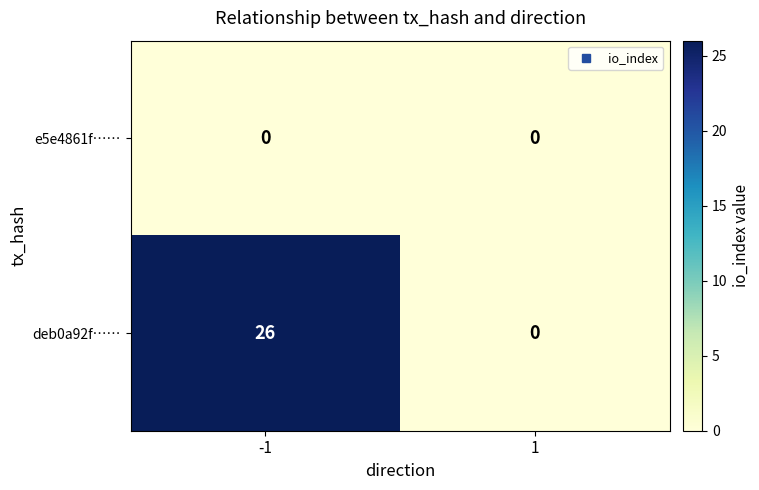

Rank the series by their average value, from highest to lowest.

deb0a92f……, e5e4861f……